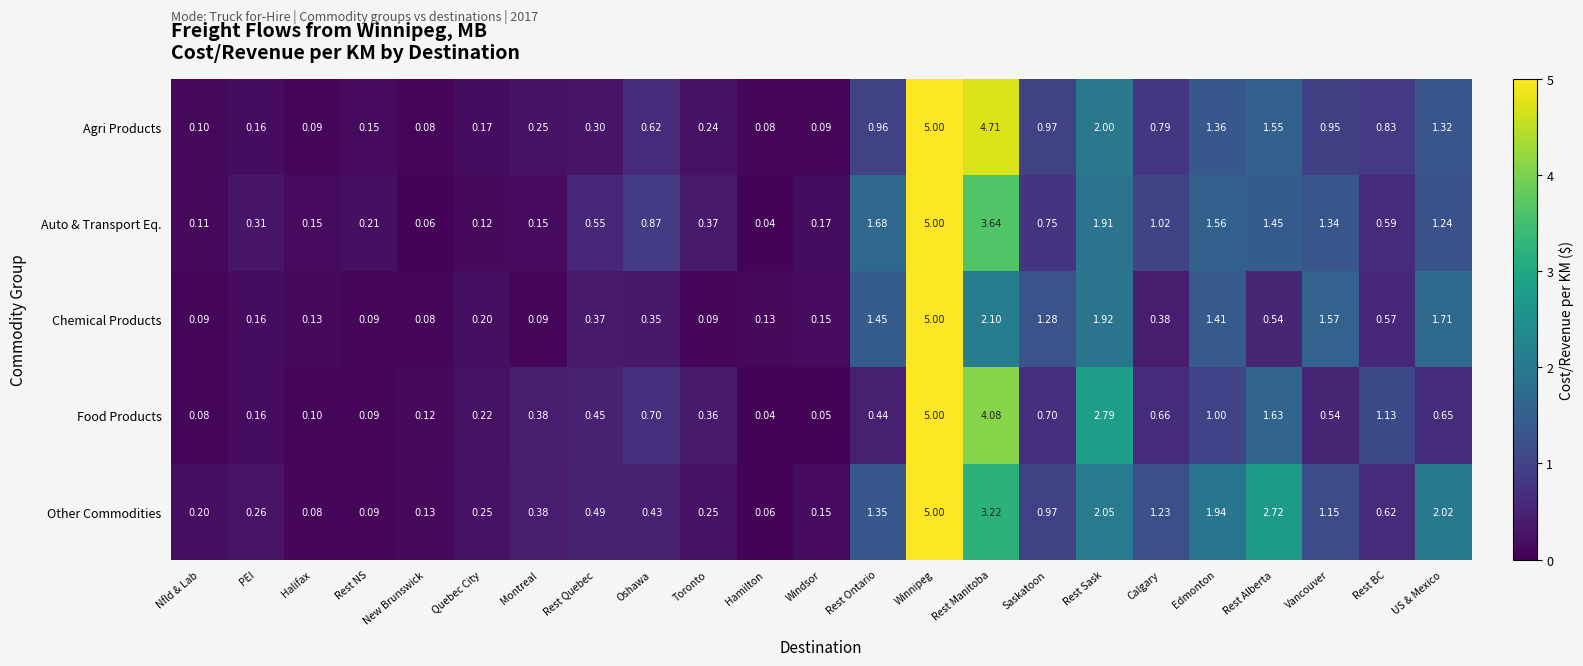

Which label corresponds to the largest value in the chart?

Winnipeg